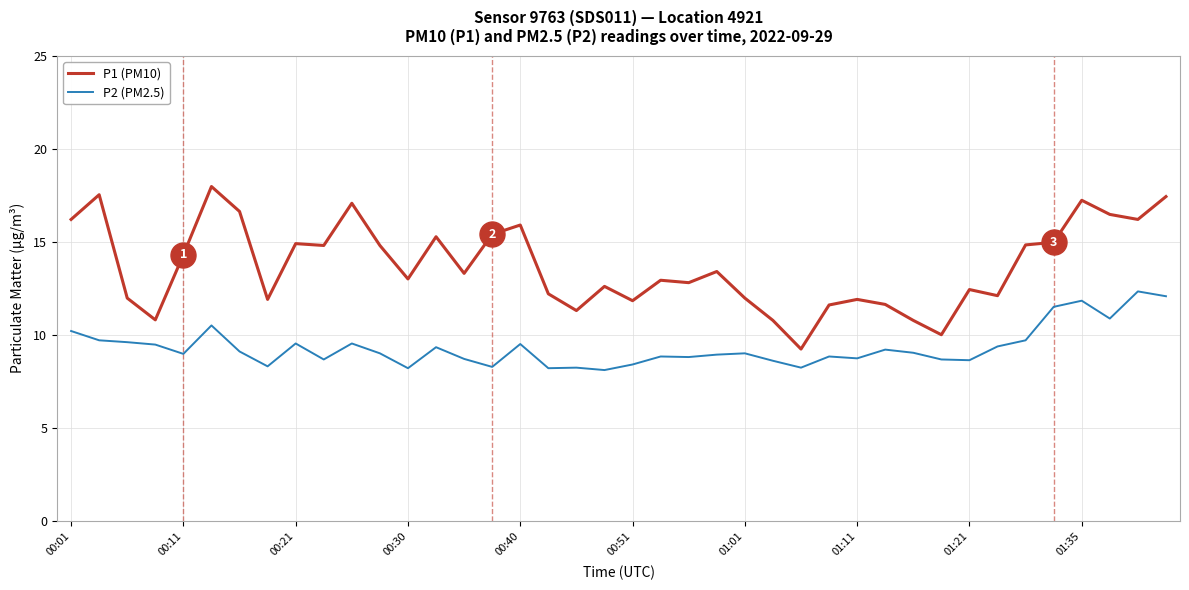

True or false: P2 (PM2.5) and P1 (PM10) cross at least once.

False